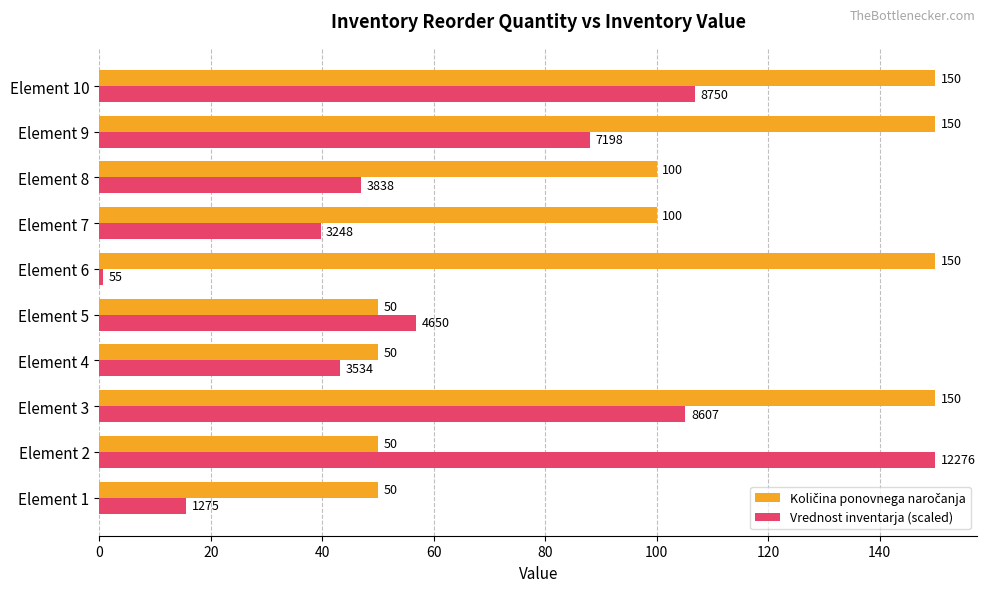

What is the difference between the highest and lowest values at Element 2?

100.0